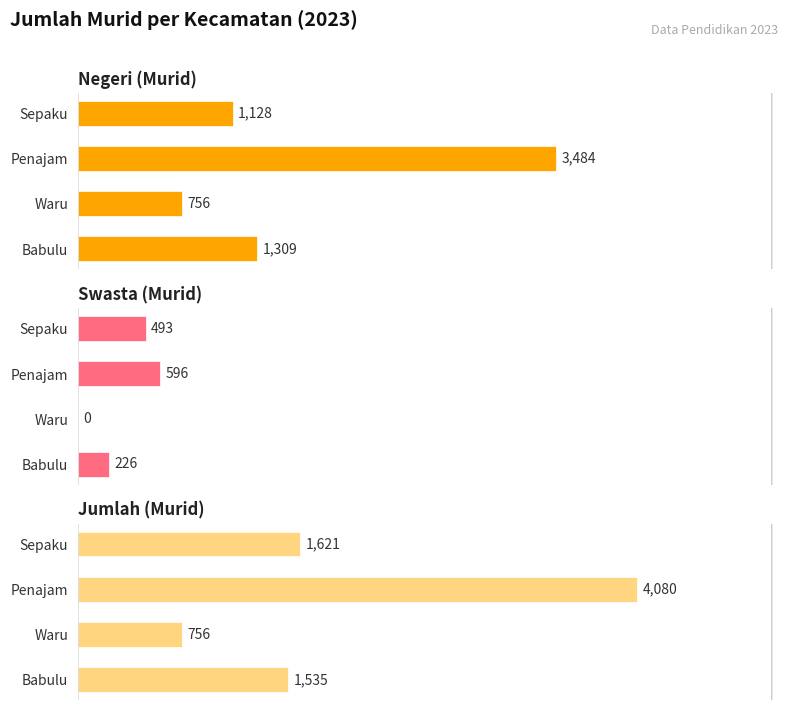

What is the sum of the Negeri (Murid) values at Waru and Babulu?

2065